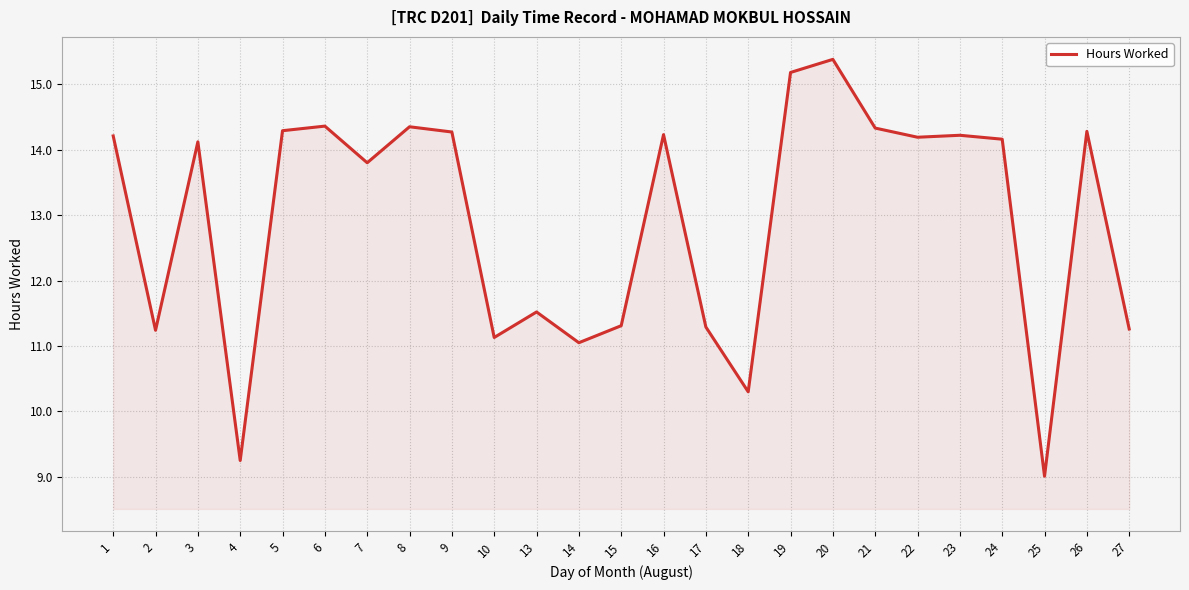

What is the sum of all values?

322.7